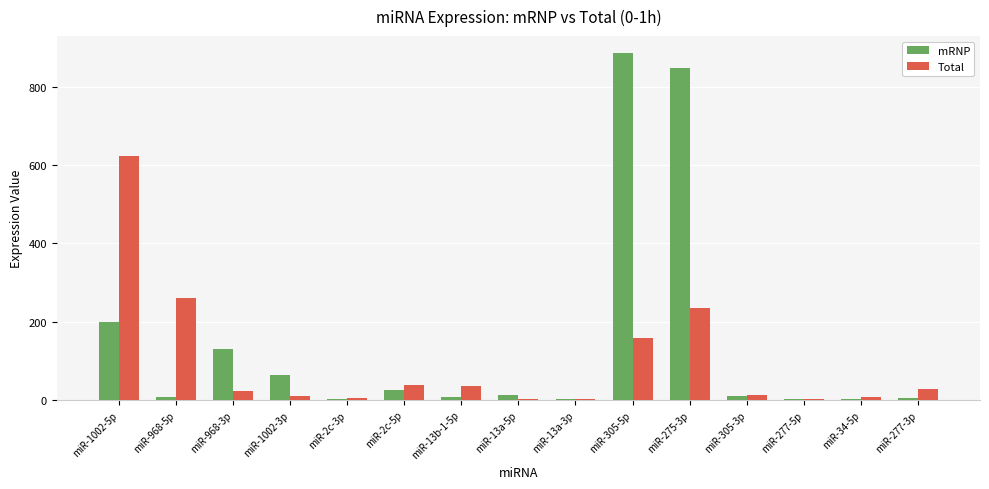

Which series has the largest total across all categories?

mRNP